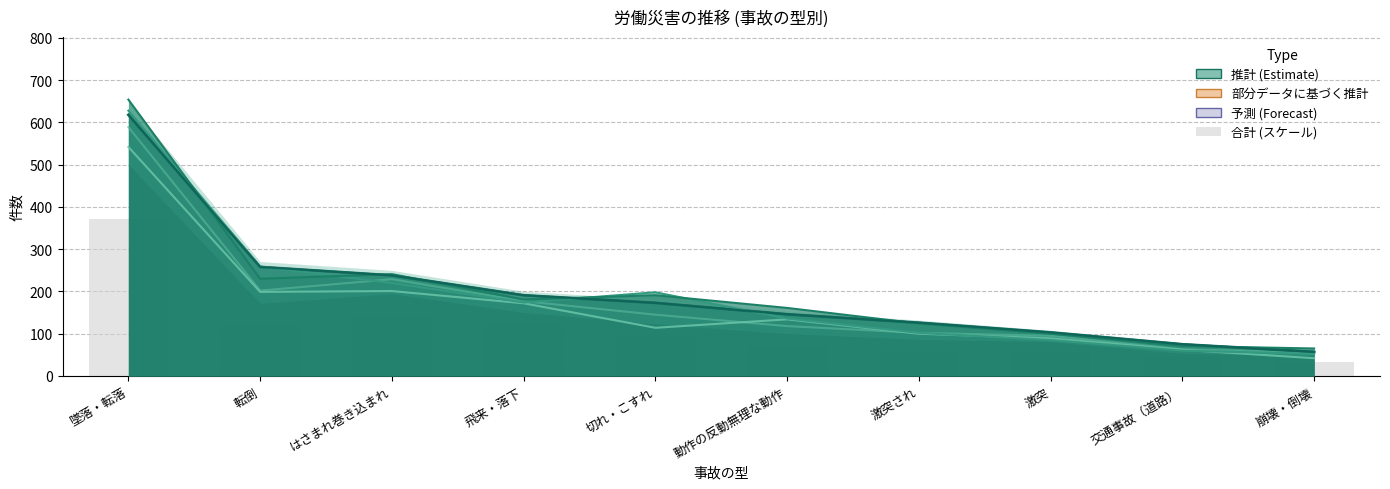

What position from the right is 激突され?

4